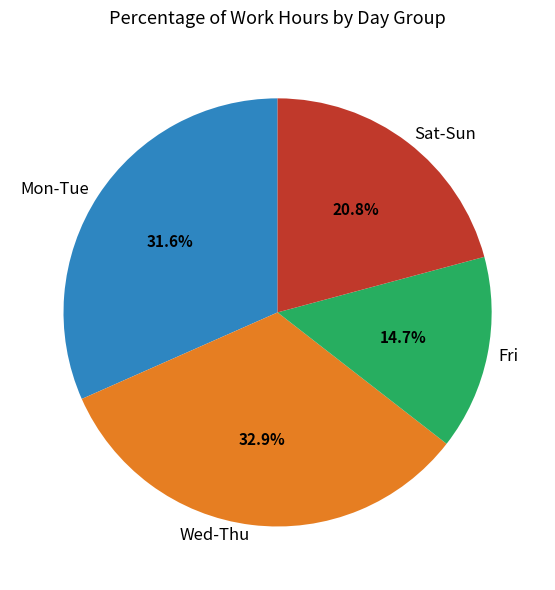

Between Mon-Tue and Sat-Sun, which is larger?

Mon-Tue